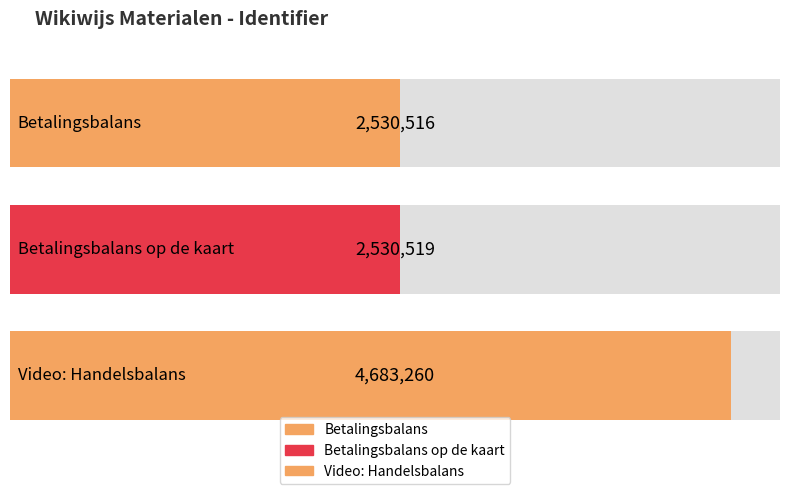

Which category has the lowest value across all series?

Betalingsbalans